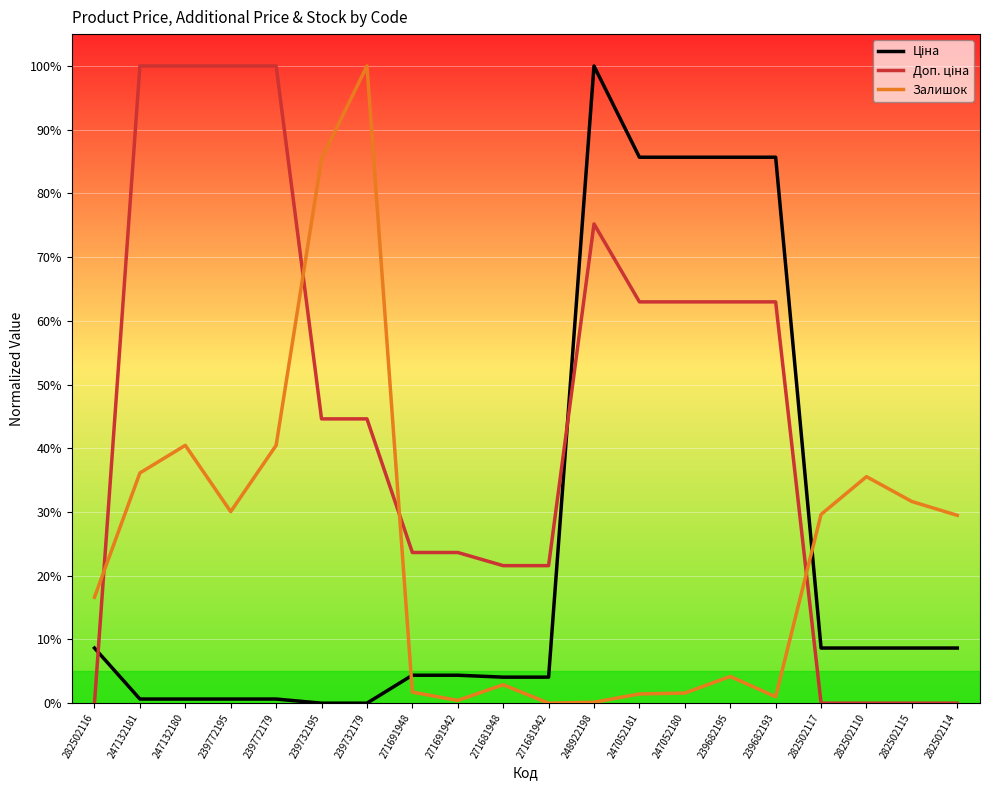

What is the sum of all Залишок values?

4.9